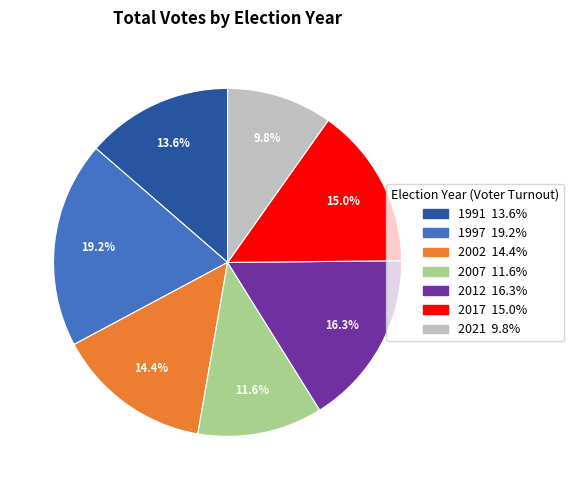

Is there any slice that represents more than half of the pie?

No